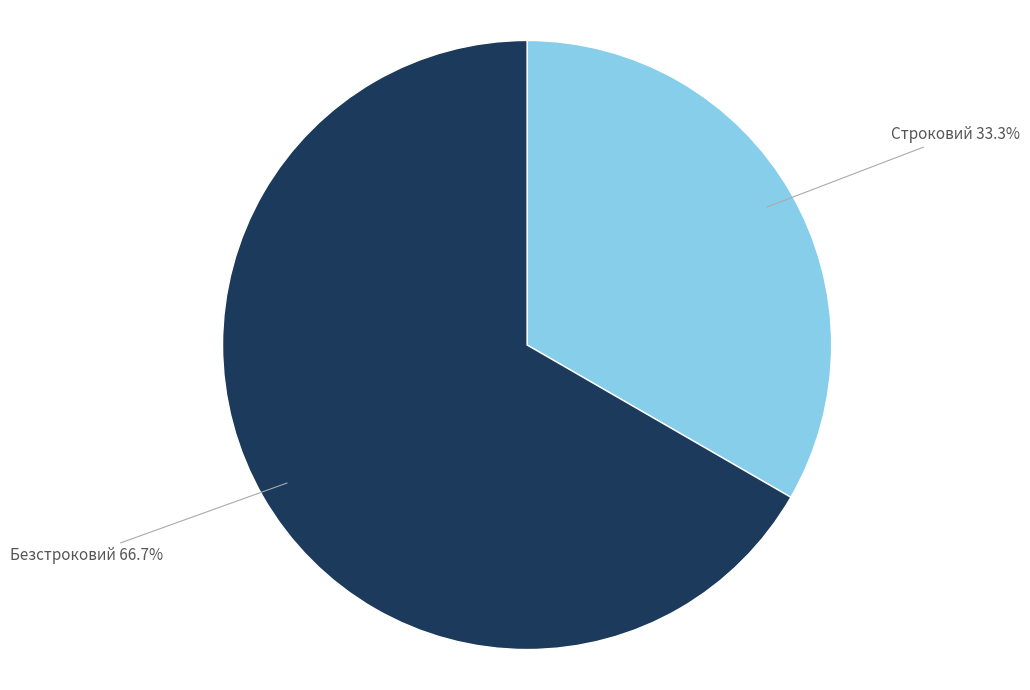

Is there a majority slice in this chart?

Yes